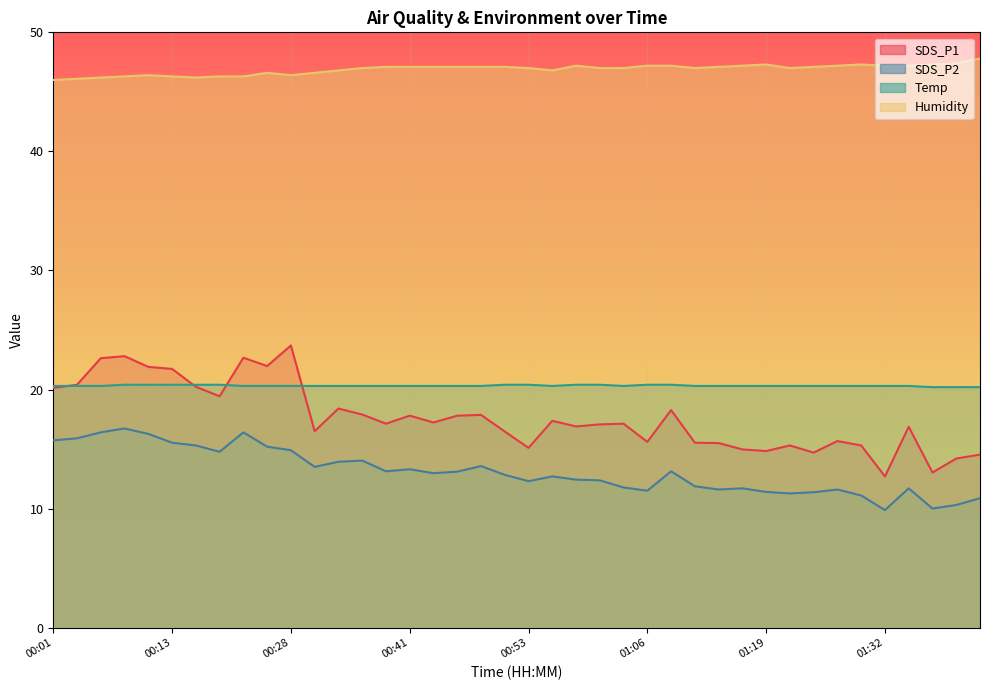

Where is SDS_P1 nearest to the value 18?

00:36